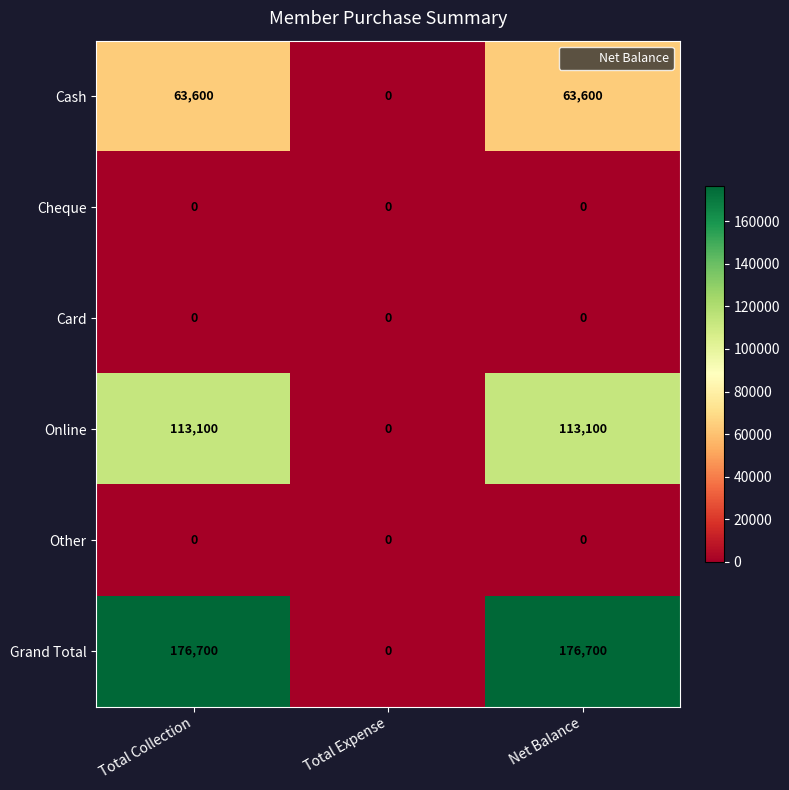

At how many categories does at least one series exceed 134060?

2